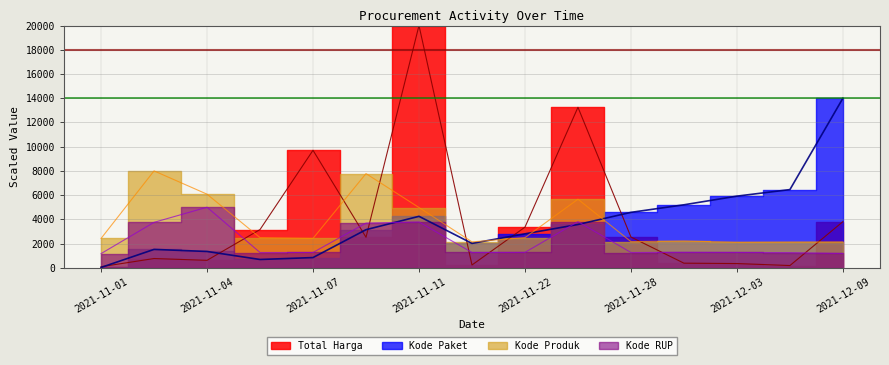

True or false: Kode Paket and Kode Produk intersect in this chart.

True